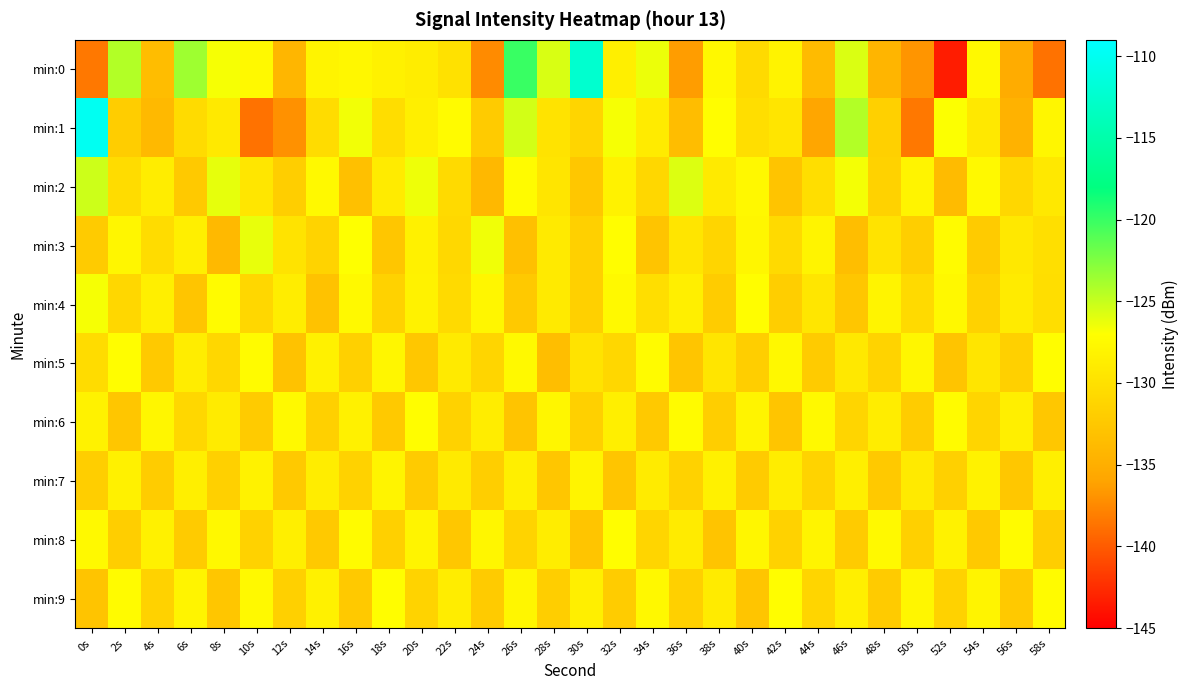

Reading right to left, extract all data points from this chart.

min:0: 58s=-138.7	56s=-135.2	54s=-127.6	52s=-143.4	50s=-136.8	48s=-134.3	46s=-125.7	44s=-133.8	42s=-128.2	40s=-130.7	38s=-127.7	36s=-136.4	34s=-126.3	32s=-128.5	30s=-112.4	28s=-125.6	26s=-120.0	24s=-137.4	22s=-130.0	20s=-128.8	18s=-128.3	16s=-127.7	14s=-128.0	12s=-134.2	10s=-127.6	8s=-126.7	6s=-123.6	4s=-133.6	2s=-124.3	0s=-138.4
min:1: 58s=-127.8	56s=-134.6	54s=-129.3	52s=-126.9	50s=-138.4	48s=-131.7	46s=-124.3	44s=-135.8	42s=-129.6	40s=-130.2	38s=-127.1	36s=-133.5	34s=-128.9	32s=-126.7	30s=-131.2	28s=-129.8	26s=-125.4	24s=-132.1	22s=-127.3	20s=-128.5	18s=-130.4	16s=-126.5	14s=-130.4	12s=-137.0	10s=-138.7	8s=-129.1	6s=-130.5	4s=-134.0	2s=-131.9	0s=-109.9
min:2: 58s=-129.2	56s=-130.9	54s=-127.5	52s=-133.7	50s=-128.0	48s=-131.4	46s=-126.6	44s=-130.3	42s=-132.9	40s=-127.7	38s=-129.1	36s=-125.8	34s=-131.0	32s=-128.2	30s=-132.5	28s=-129.6	26s=-127.3	24s=-134.1	22s=-130.7	20s=-126.4	18s=-128.9	16s=-133.2	14s=-127.6	12s=-131.8	10s=-129.4	8s=-126.1	6s=-132.3	4s=-128.7	2s=-130.5	0s=-125.2
min:3: 58s=-130.1	56s=-129.3	54s=-132.2	52s=-127.4	50s=-131.9	48s=-129.8	46s=-133.4	44s=-128.1	42s=-130.6	40s=-127.9	38s=-131.1	36s=-129.5	34s=-132.8	32s=-127.2	30s=-131.6	28s=-129.0	26s=-133.2	24s=-126.5	22s=-130.8	20s=-128.3	18s=-132.6	16s=-127.0	14s=-131.3	12s=-129.7	10s=-126.2	8s=-133.9	6s=-128.6	4s=-130.4	2s=-127.8	0s=-132.1
min:4: 58s=-130.2	56s=-128.9	54s=-131.5	52s=-127.7	50s=-130.7	48s=-128.0	46s=-132.6	44s=-129.4	42s=-131.8	40s=-127.2	38s=-132.0	36s=-128.6	34s=-130.3	32s=-127.5	30s=-131.7	28s=-129.1	26s=-132.4	24s=-127.9	22s=-130.6	20s=-128.2	18s=-131.4	16s=-127.6	14s=-133.1	12s=-128.8	10s=-130.9	8s=-127.3	6s=-132.7	4s=-128.5	2s=-131.0	0s=-126.7
min:5: 58s=-127.2	56s=-131.7	54s=-129.6	52s=-132.9	50s=-127.9	48s=-131.3	46s=-129.2	44s=-132.1	42s=-127.7	40s=-131.9	38s=-129.5	36s=-132.7	34s=-127.3	32s=-131.0	30s=-129.8	28s=-133.4	26s=-127.6	24s=-131.2	22s=-129.0	20s=-132.5	18s=-127.8	16s=-131.6	14s=-128.3	12s=-133.1	10s=-127.4	8s=-130.9	6s=-128.7	4s=-132.3	2s=-127.1	0s=-130.5
min:6: 58s=-132.5	56s=-128.5	54s=-131.1	52s=-127.4	50s=-132.0	48s=-128.8	46s=-131.2	44s=-127.6	42s=-132.7	40s=-128.1	38s=-131.9	36s=-127.3	34s=-132.4	32s=-128.6	30s=-131.6	28s=-127.9	26s=-132.8	24s=-128.7	22s=-131.4	20s=-127.1	18s=-132.3	16s=-128.4	14s=-131.7	12s=-127.5	10s=-132.1	8s=-128.9	6s=-131.0	4s=-127.8	2s=-132.6	0s=-128.2
min:7: 58s=-128.6	56s=-132.5	54s=-128.2	52s=-131.7	50s=-129.1	48s=-132.3	46s=-128.5	44s=-131.3	42s=-128.7	40s=-132.1	38s=-128.3	36s=-131.5	34s=-128.9	32s=-132.7	30s=-128.1	28s=-132.6	26s=-128.5	24s=-131.9	22s=-129.0	20s=-132.2	18s=-128.0	16s=-131.4	14s=-128.8	12s=-132.4	10s=-128.2	8s=-131.6	6s=-128.6	4s=-132.0	2s=-128.4	0s=-131.8
min:8: 58s=-131.8	56s=-127.3	54s=-132.4	52s=-128.2	50s=-131.6	48s=-127.5	46s=-132.2	44s=-128.0	42s=-131.4	40s=-127.8	38s=-132.9	36s=-128.9	34s=-131.1	32s=-127.2	30s=-132.7	28s=-128.7	26s=-131.3	24s=-127.9	22s=-132.5	20s=-128.1	18s=-131.7	16s=-127.4	14s=-132.3	12s=-128.5	10s=-131.5	8s=-127.7	6s=-132.1	4s=-128.3	2s=-131.9	0s=-127.6
min:9: 58s=-127.4	56s=-132.3	54s=-128.0	52s=-131.4	50s=-127.8	48s=-132.1	46s=-128.6	44s=-131.1	42s=-127.2	40s=-132.7	38s=-128.9	36s=-131.6	34s=-127.7	32s=-132.0	30s=-128.5	28s=-131.8	26s=-127.9	24s=-132.2	22s=-128.7	20s=-131.3	18s=-127.1	16s=-132.4	14s=-128.3	12s=-131.7	10s=-127.5	8s=-132.6	6s=-128.1	4s=-131.5	2s=-127.3	0s=-132.8